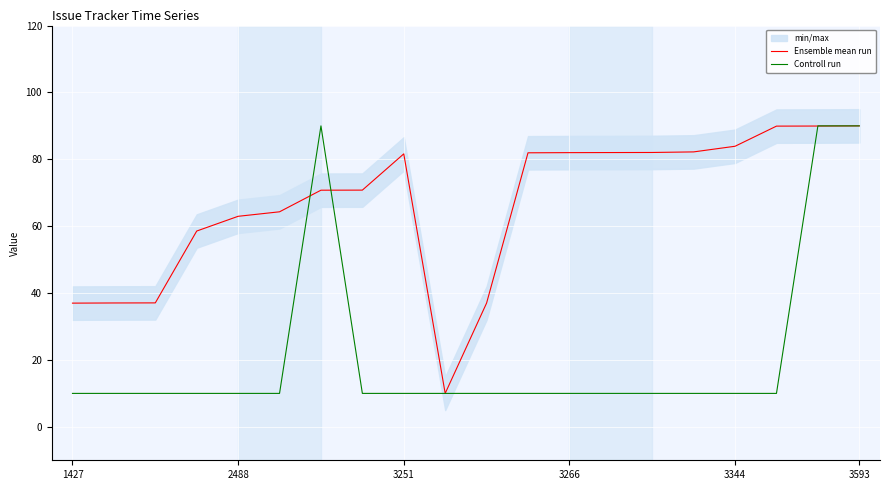

What is the lowest value of the Controll run series?

10.0